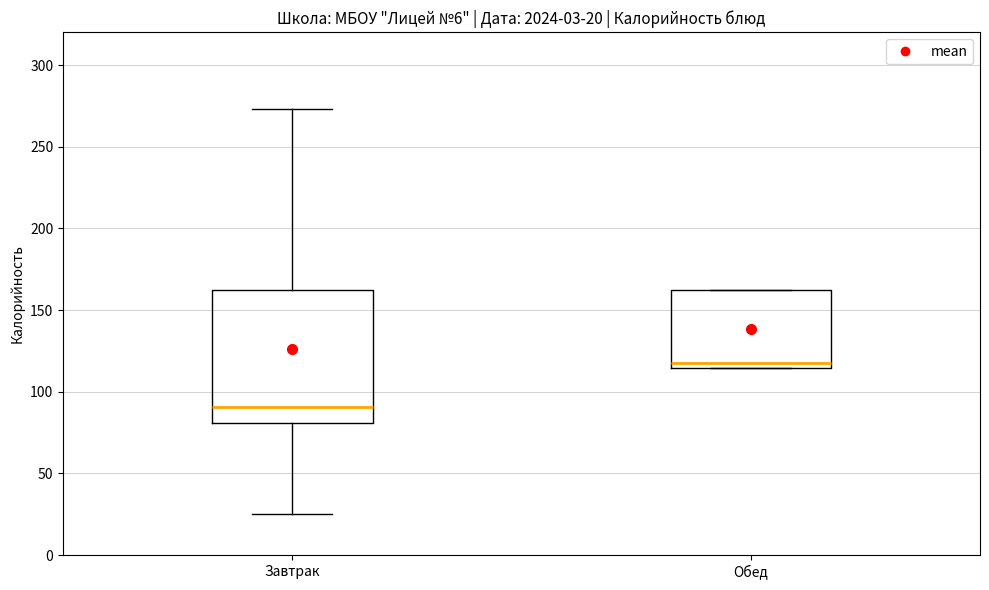

Which box is the tallest, from its lower edge to its upper edge?

Завтрак